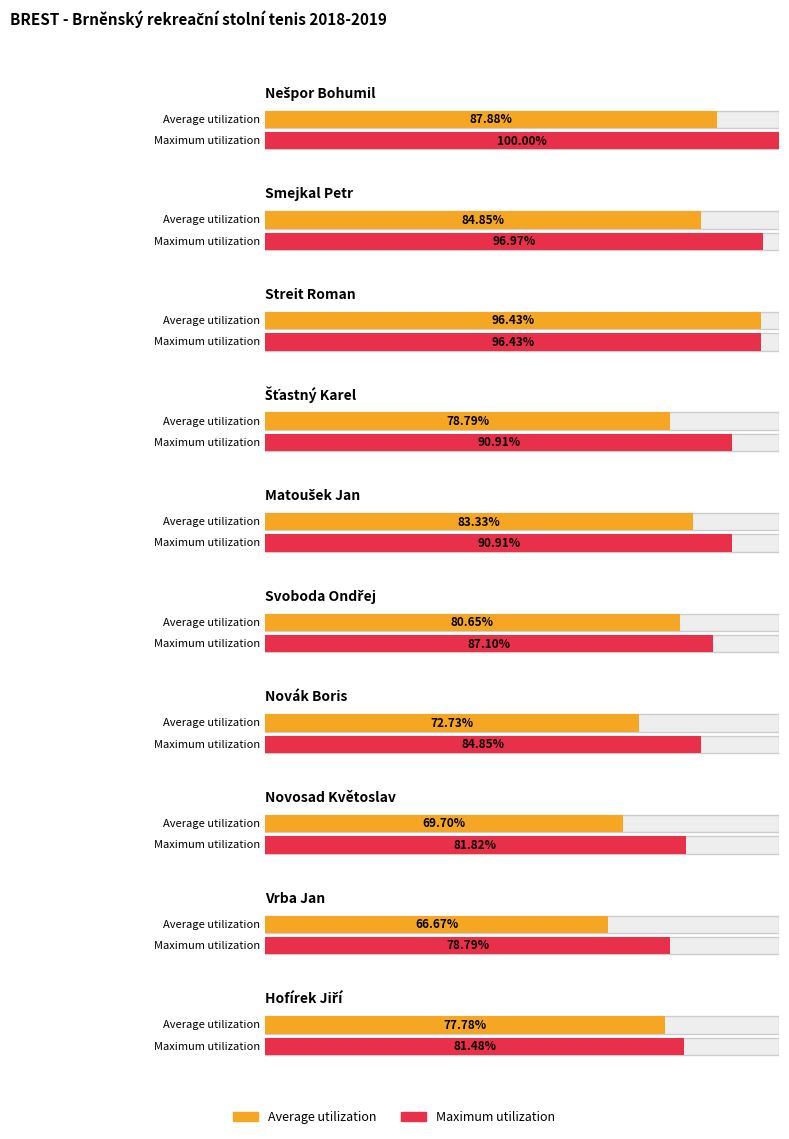

Between Svoboda Ondřej and Vrba Jan, which series saw the biggest shift?

Average utilization